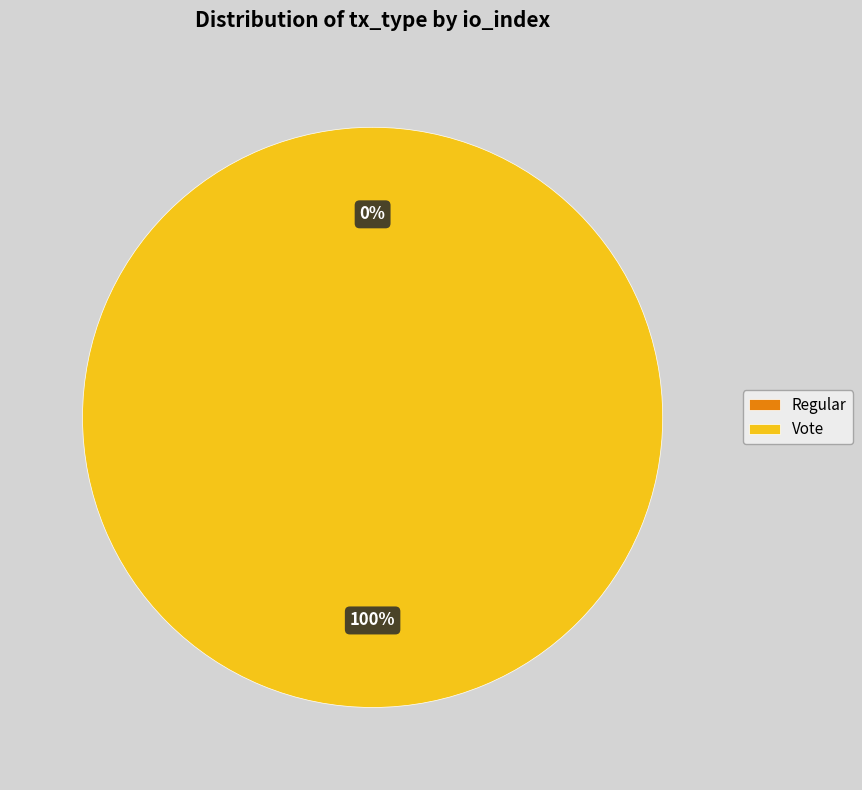

Count the number of slices in the pie.

2